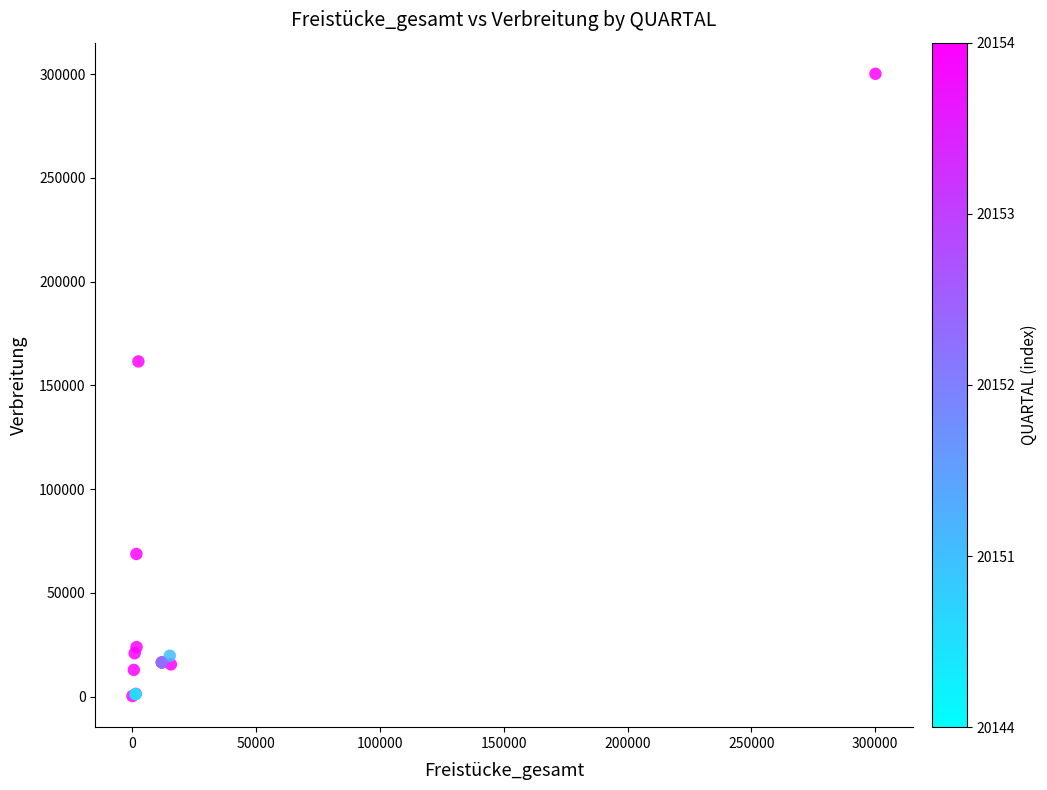

What Y value in the scatter plot is closest to 150239?

161553